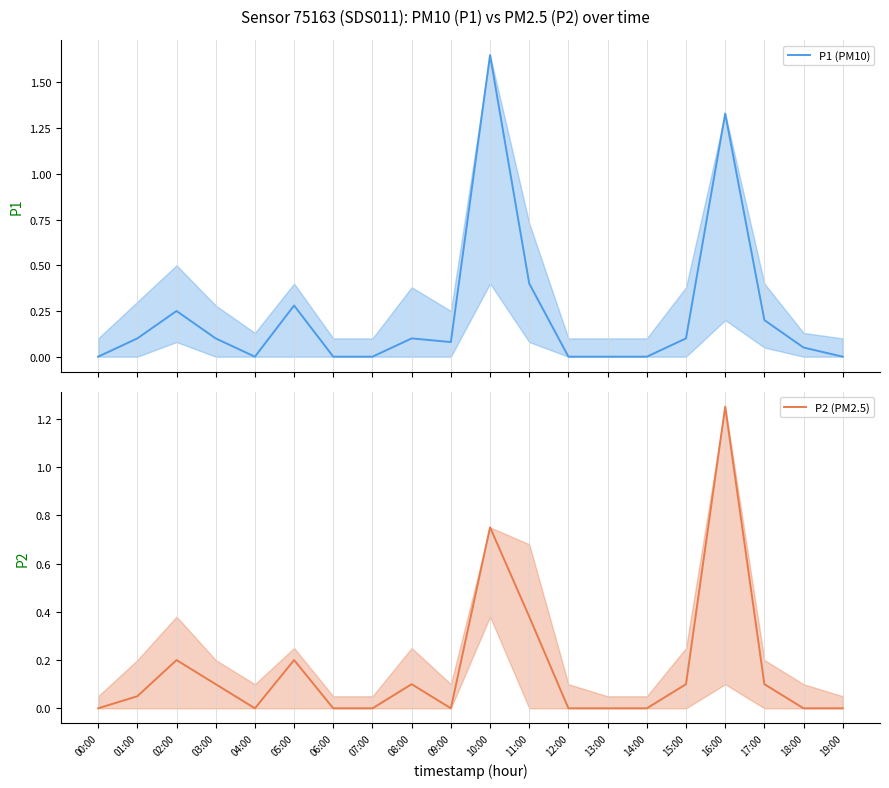

True or false: P1 (PM10) and P2 (PM2.5) intersect in this chart.

False